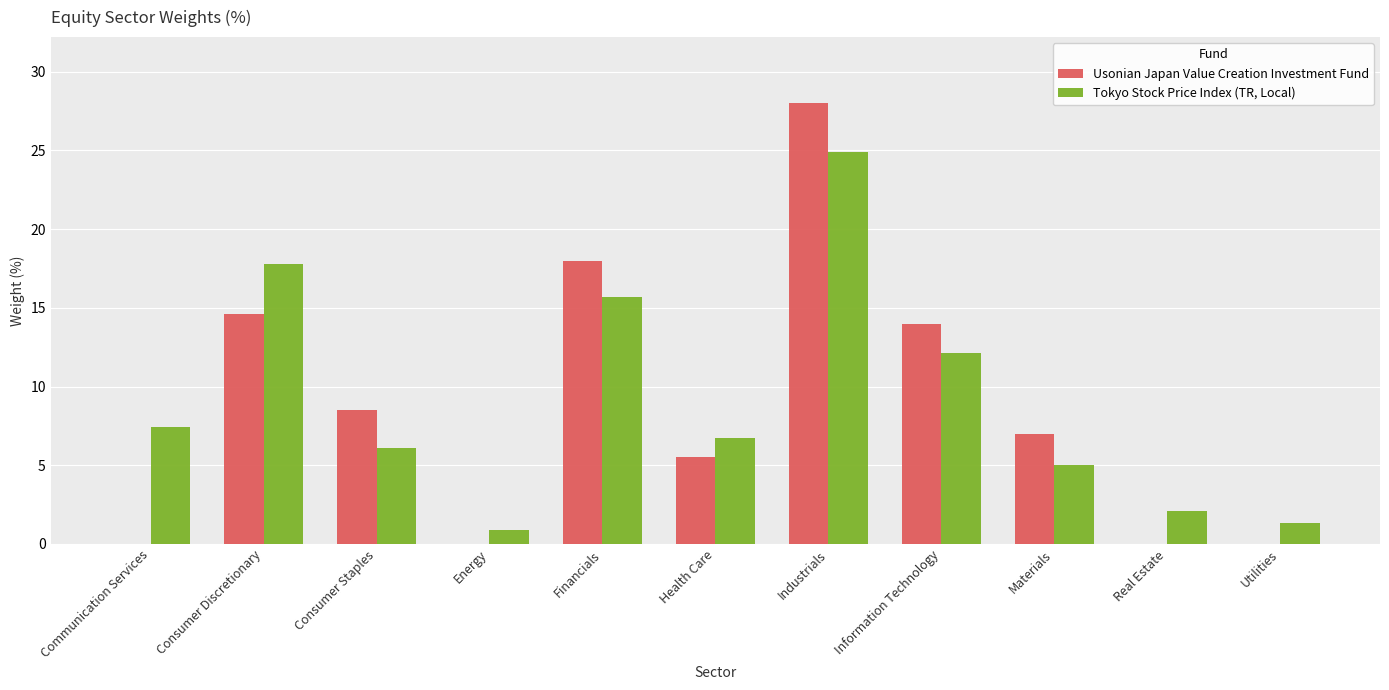

Are the bars horizontal?

No